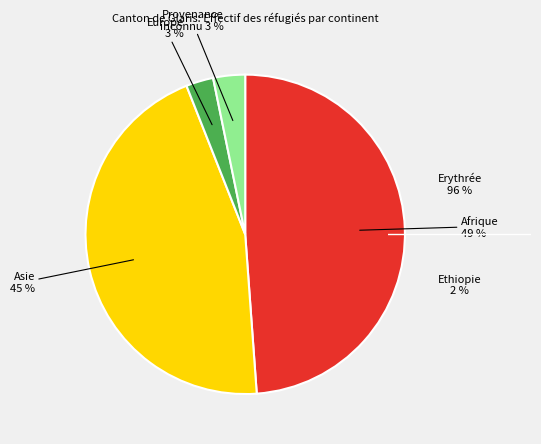

What is the largest slice in the pie chart?

Afrique